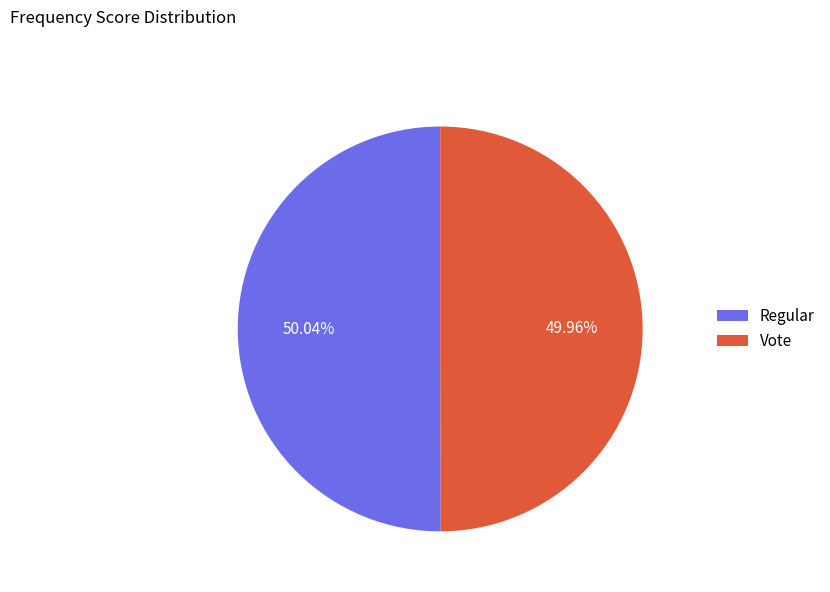

Is there any slice that represents more than half of the pie?

Yes